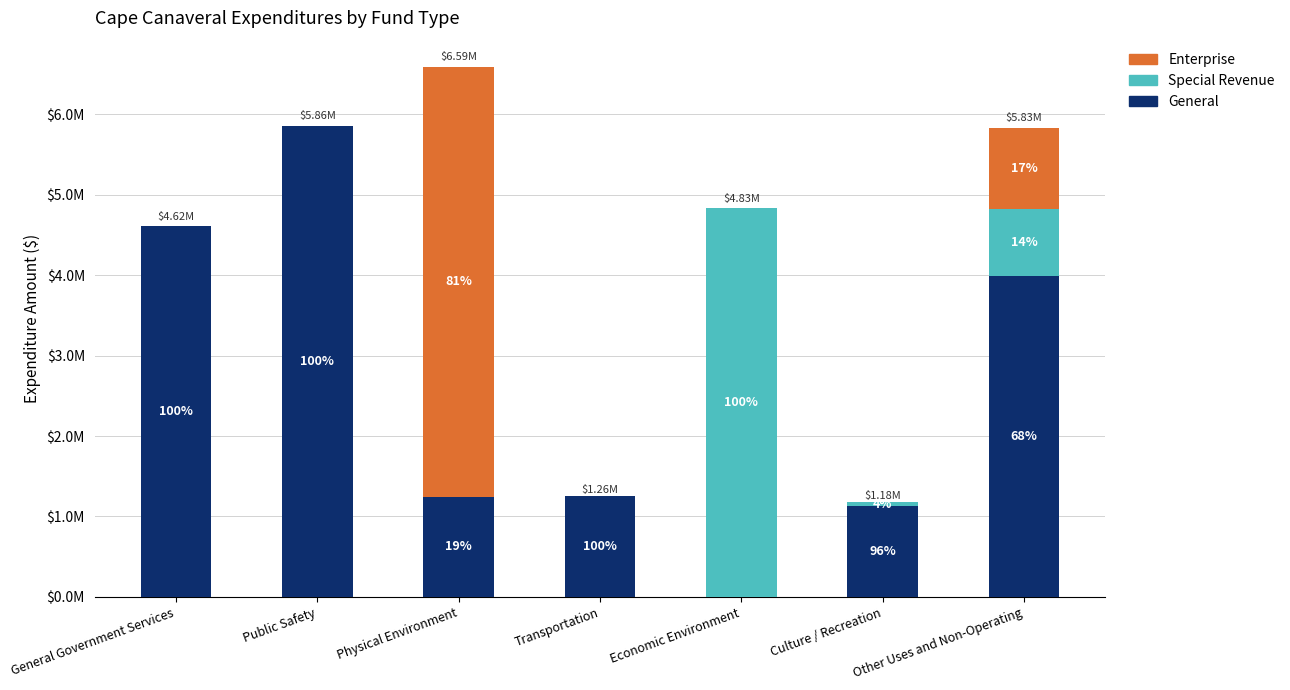

Where does the Special Revenue series first go above 6202?

Economic Environment